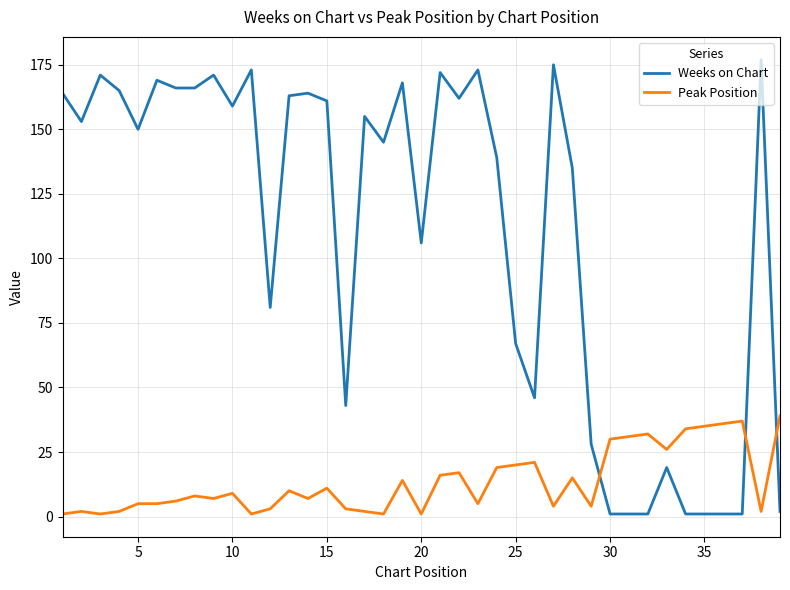

Rank the series by their maximum value, from lowest to highest.

Peak Position, Weeks on Chart